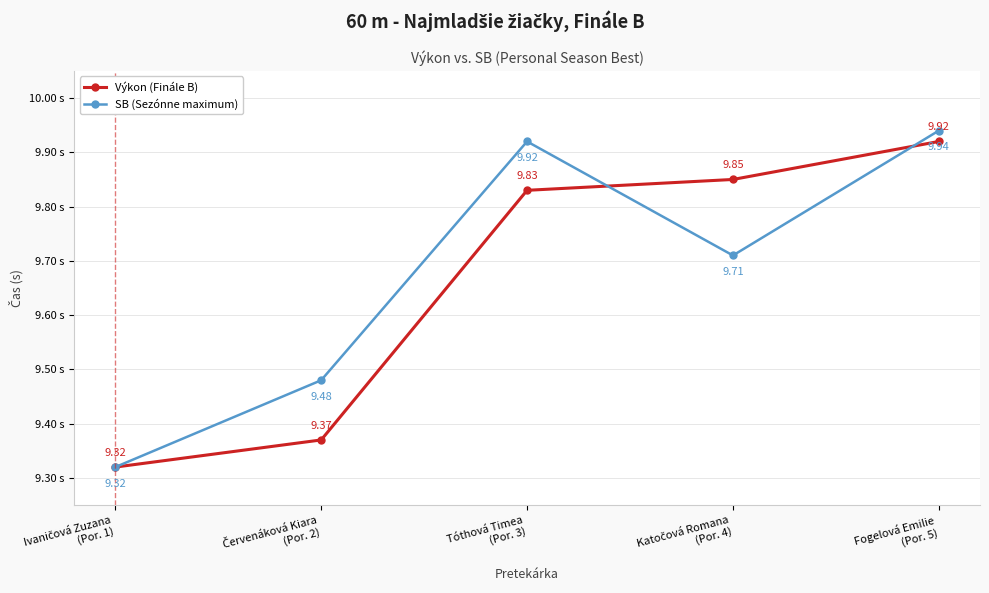

Which series has the largest range (max minus min)?

SB (Sezónne maximum)